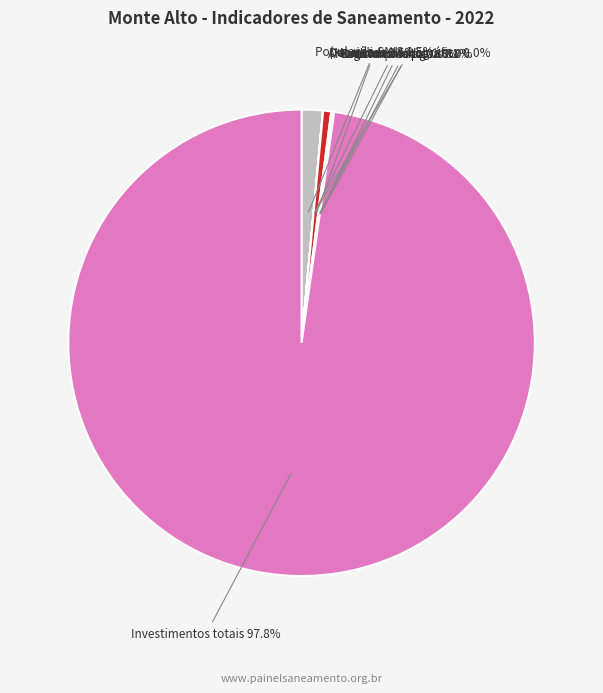

How many segments does this pie chart have?

8